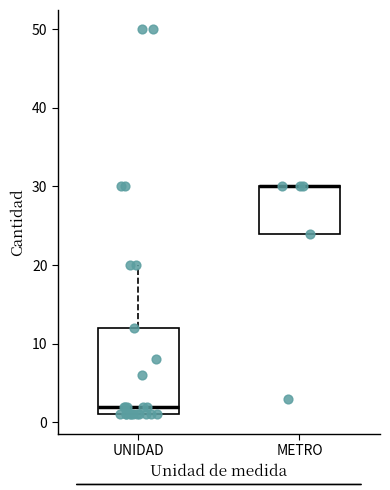

Comparing the boxes themselves (not the whiskers), which one is the tallest?

UNIDAD